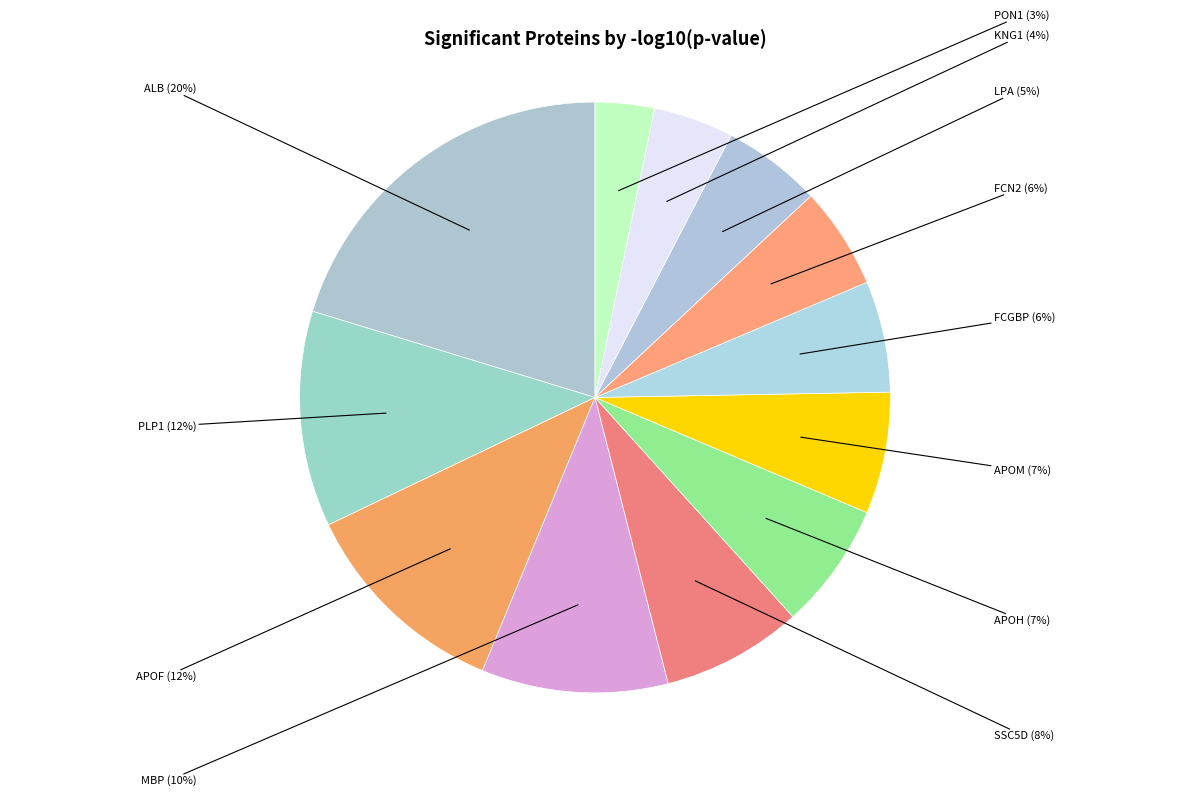

Which slice is the largest?

ALB